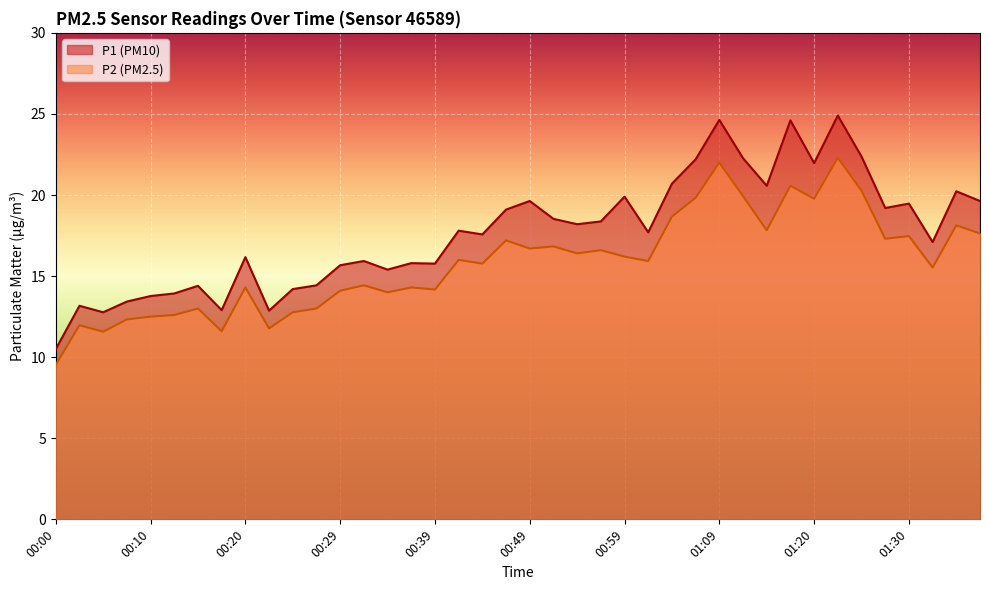

Does the chart display data point markers on the line(s)?

No